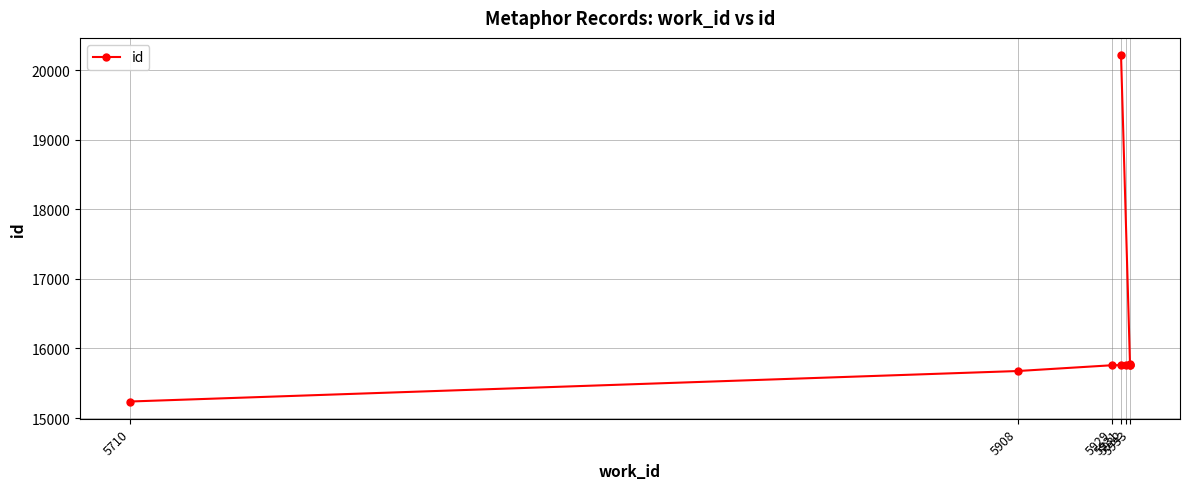

Is this an area chart (filled region under the line)?

No